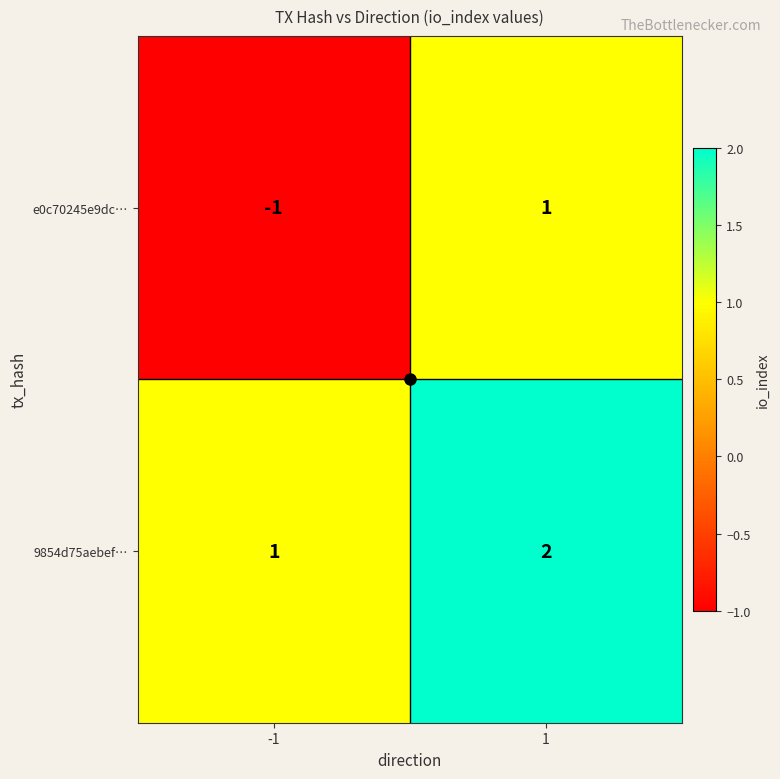

At which category is the sum across all series the highest?

1